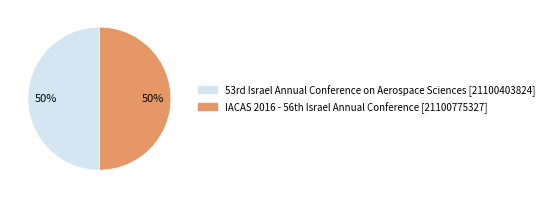

To the nearest percent, what is the average slice percentage?

50%